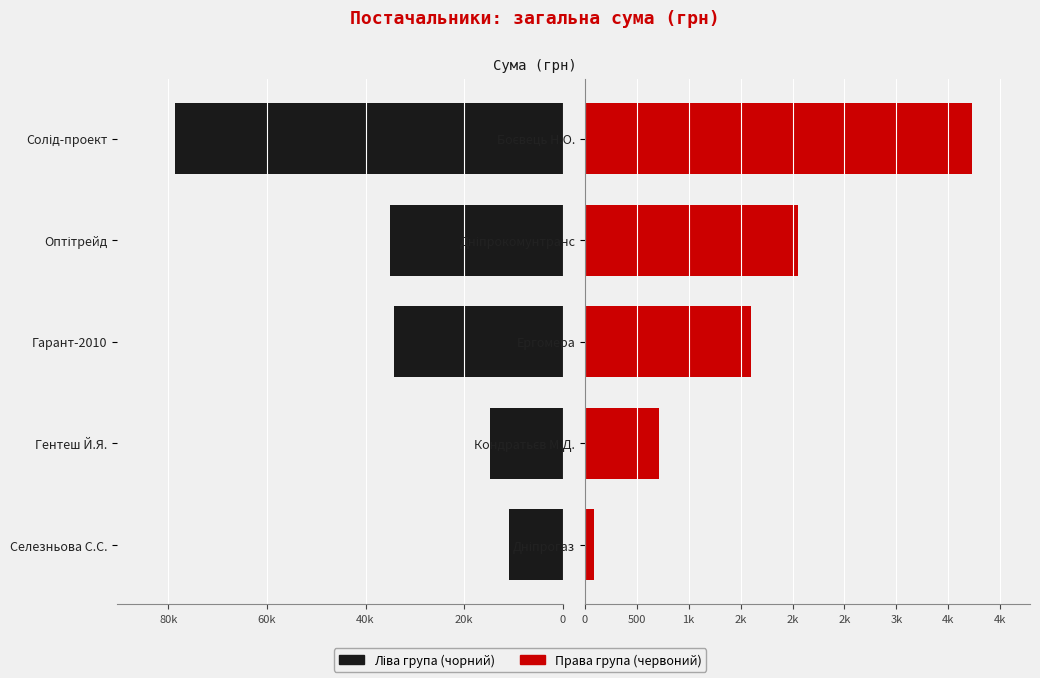

What are all the series names shown in the legend?

Ліва група, Права група